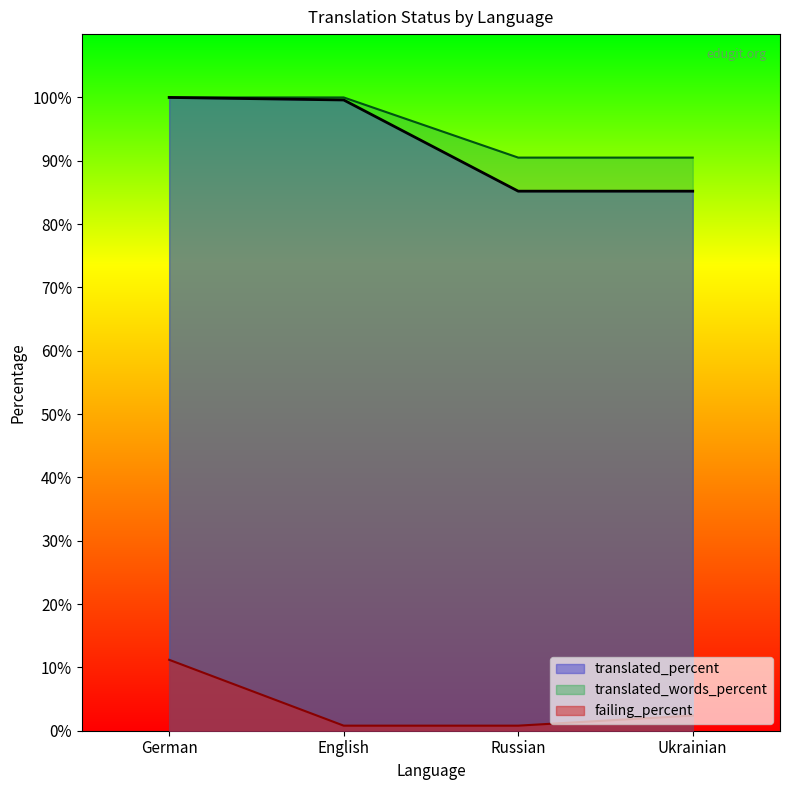

True or false: translated_percent has more than 2 points higher than both neighbors.

False